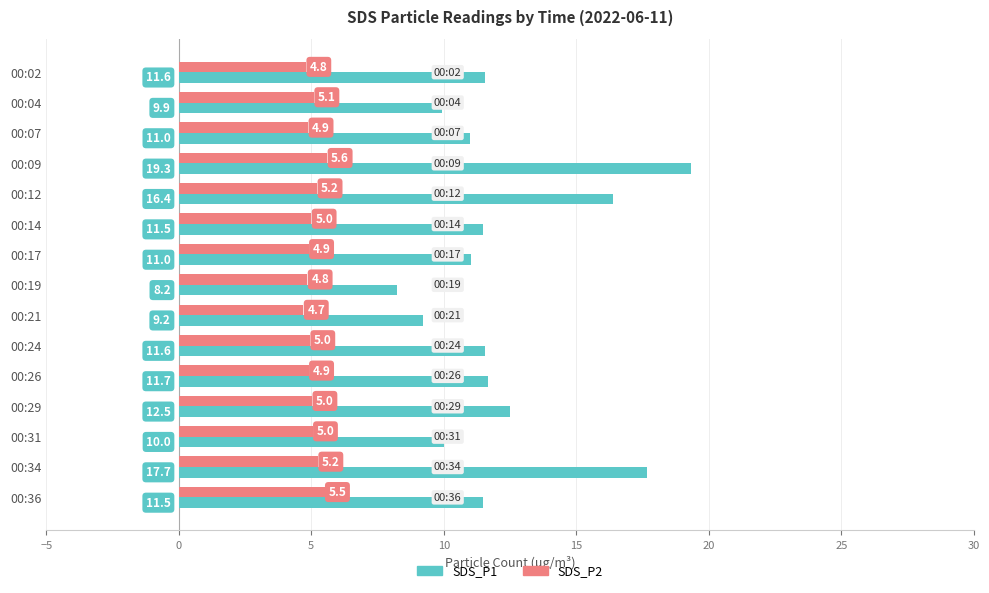

Rank the series by their average value, from lowest to highest.

SDS_P2, SDS_P1